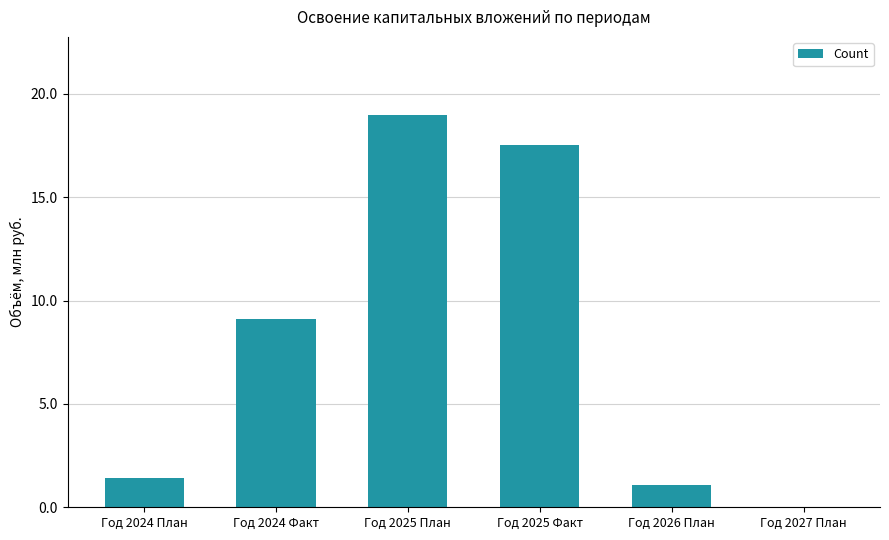

What is the difference between the values at Год 2026 План and Год 2025 Факт?

16.5